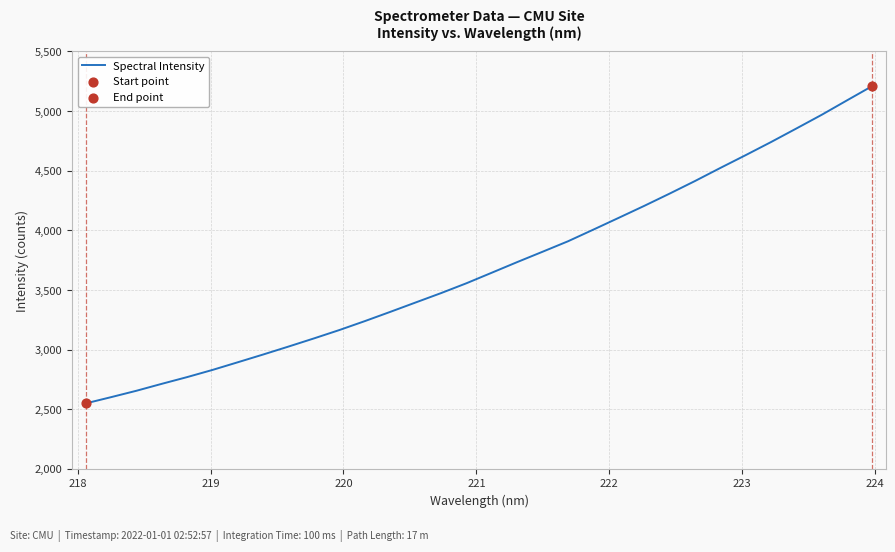

What is the smallest value displayed?

2549.2